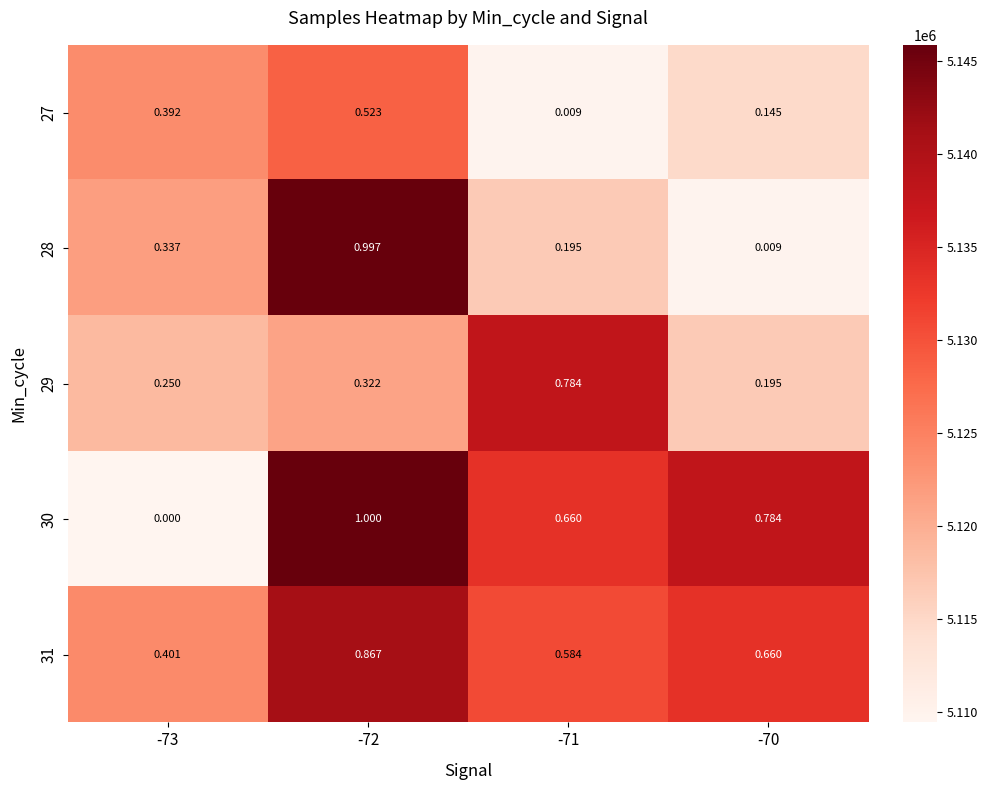

Is the value of 29 at -70 greater than the value of 31 at -72?

No